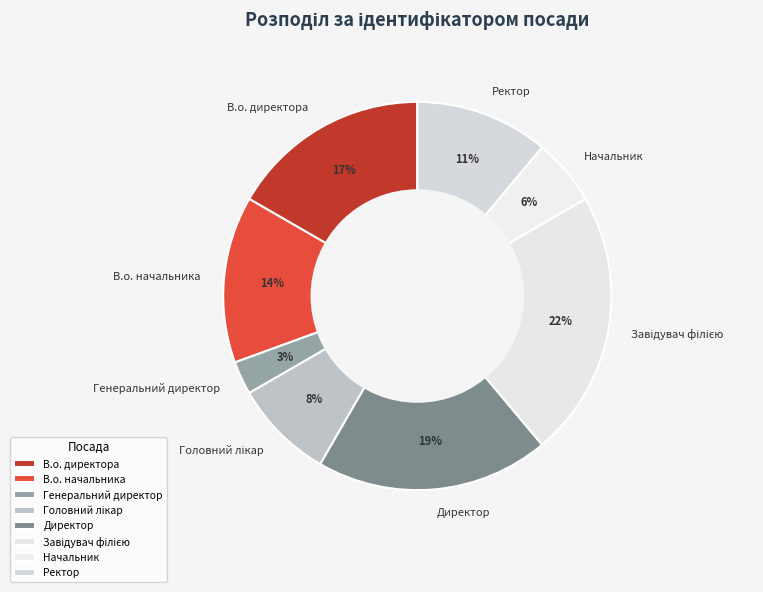

Combined, do Директор and Начальник account for over 50%?

No